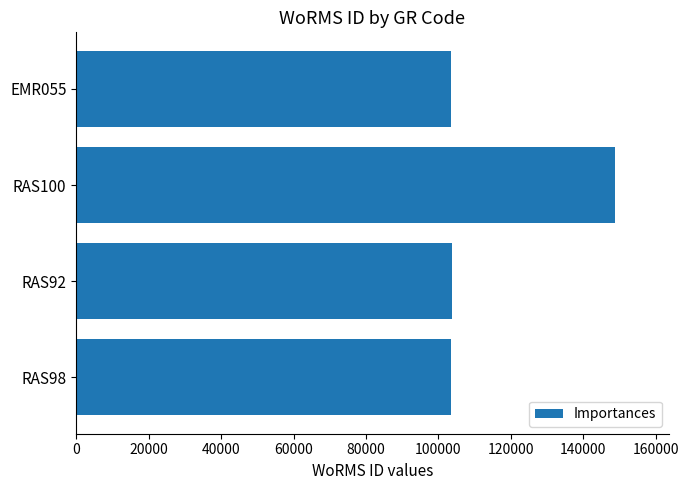

Which has a higher value, RAS100 or RAS98?

RAS100